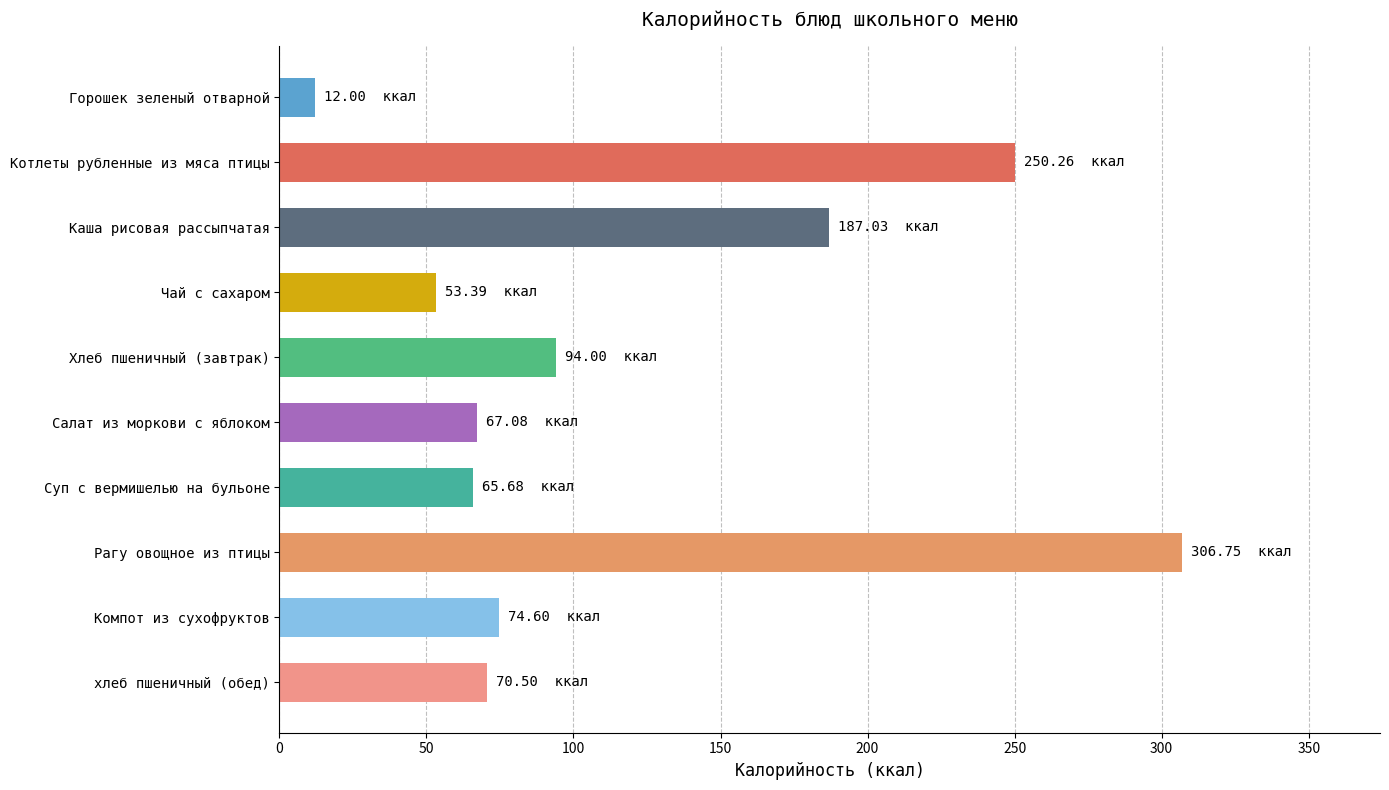

What is the sum of the values at Чай с сахаром and Салат из моркови с яблоком?

120.5